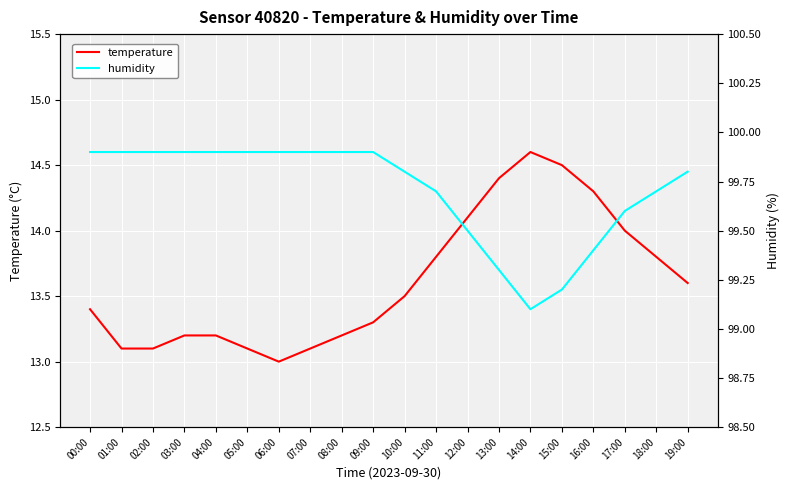

Reading right to left, list all the values displayed in this chart.

temperature: 19:00=13.6	18:00=13.8	17:00=14.0	16:00=14.3	15:00=14.5	14:00=14.6	13:00=14.4	12:00=14.1	11:00=13.8	10:00=13.5	09:00=13.3	08:00=13.2	07:00=13.1	06:00=13.0	05:00=13.1	04:00=13.2	03:00=13.2	02:00=13.1	01:00=13.1	00:00=13.4
humidity: 19:00=99.8	18:00=99.7	17:00=99.6	16:00=99.4	15:00=99.2	14:00=99.1	13:00=99.3	12:00=99.5	11:00=99.7	10:00=99.8	09:00=99.9	08:00=99.9	07:00=99.9	06:00=99.9	05:00=99.9	04:00=99.9	03:00=99.9	02:00=99.9	01:00=99.9	00:00=99.9